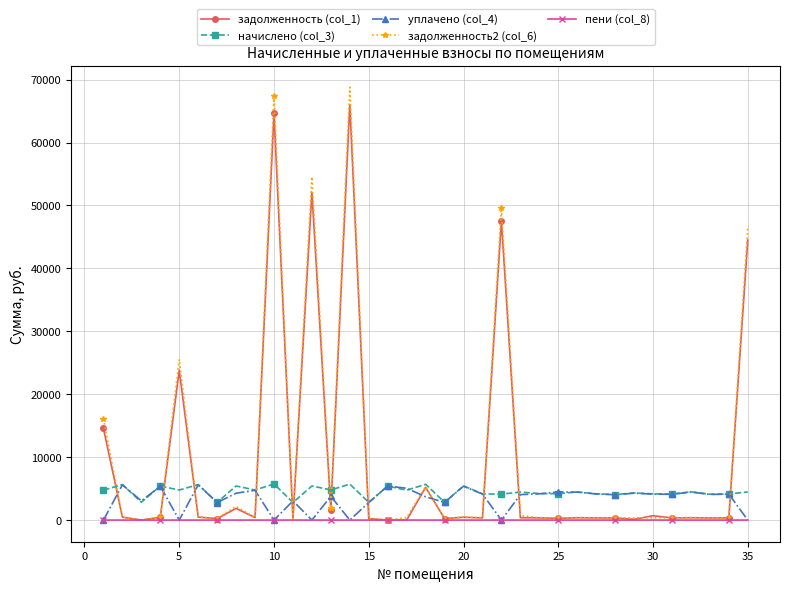

Which series has the widest spread of values?

задолженность2 (col_6)